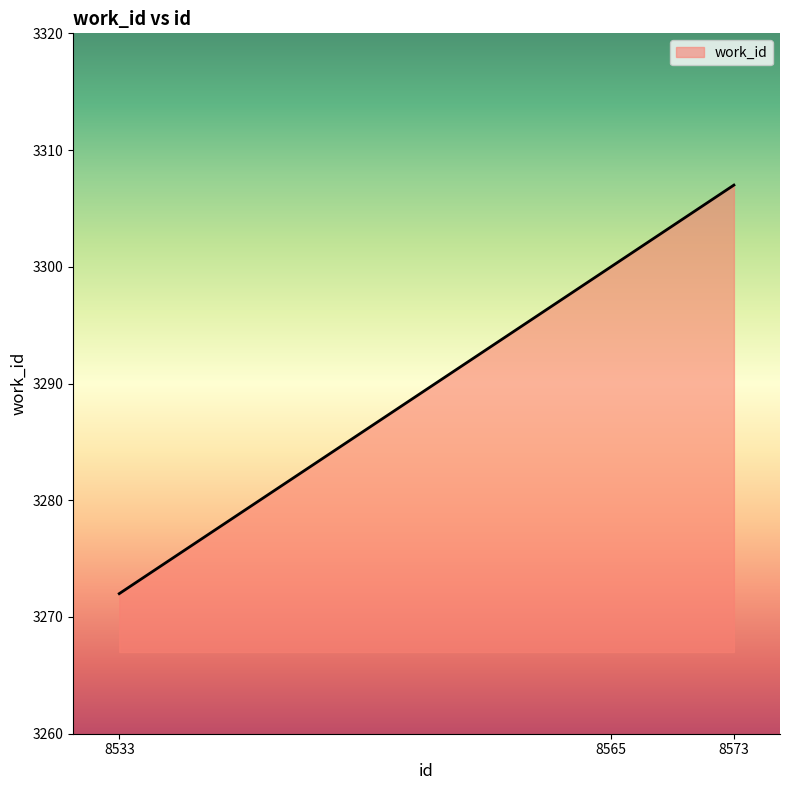

How many categories are shown in the chart?

3